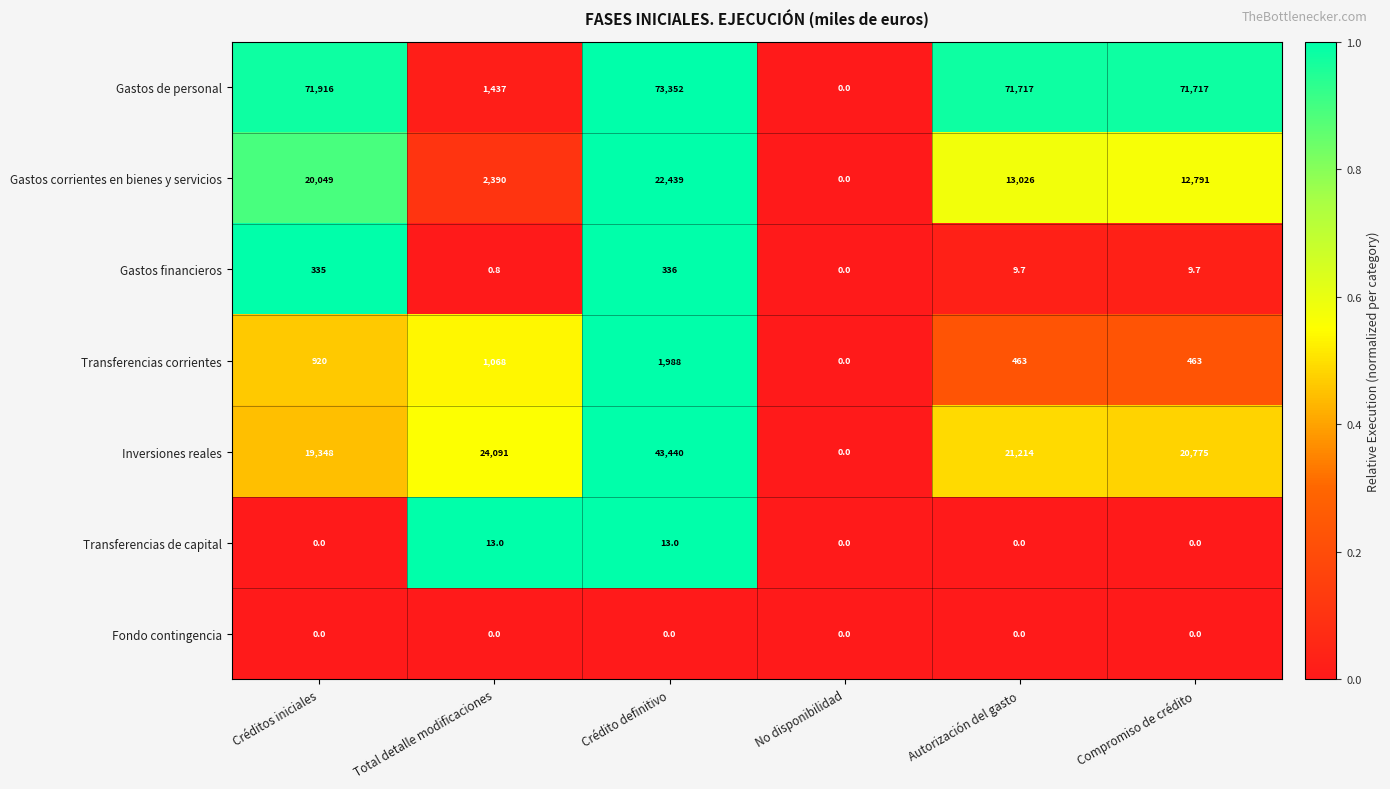

What is the sum of the Inversiones reales values at Compromiso de crédito and Autorización del gasto?

41989.0